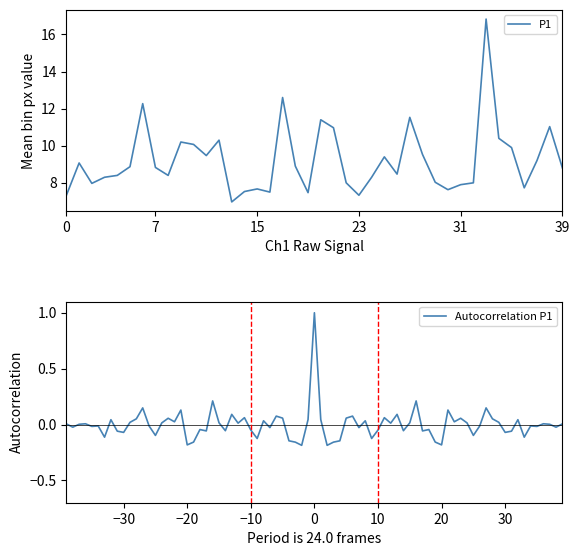

What is the maximum value shown in the chart?

16.8